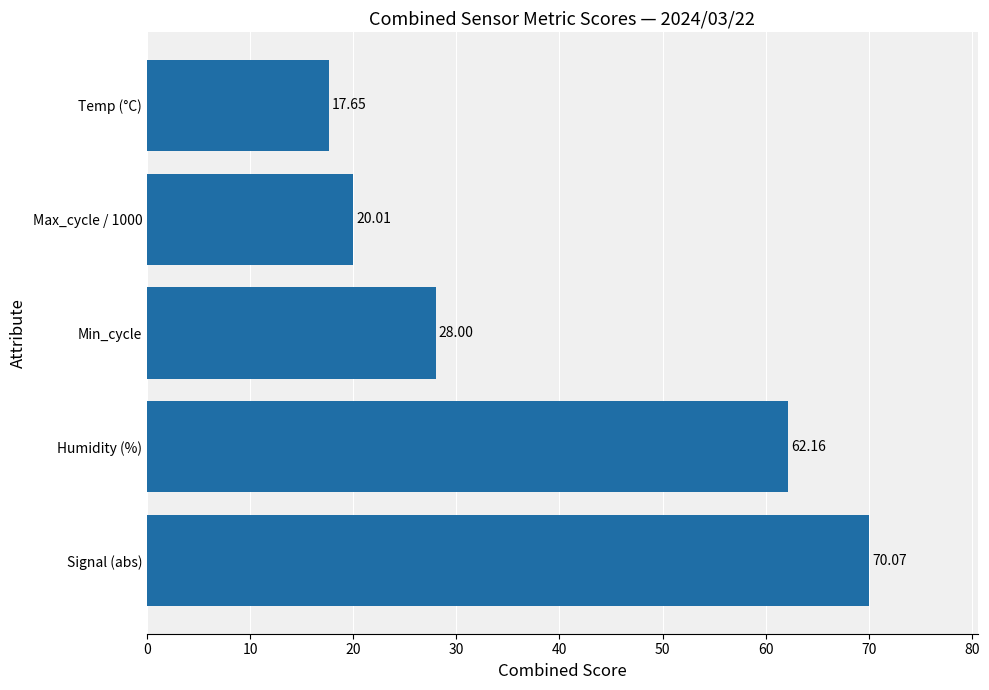

What is the change in value from Signal (abs) to Humidity (%)?

-7.9